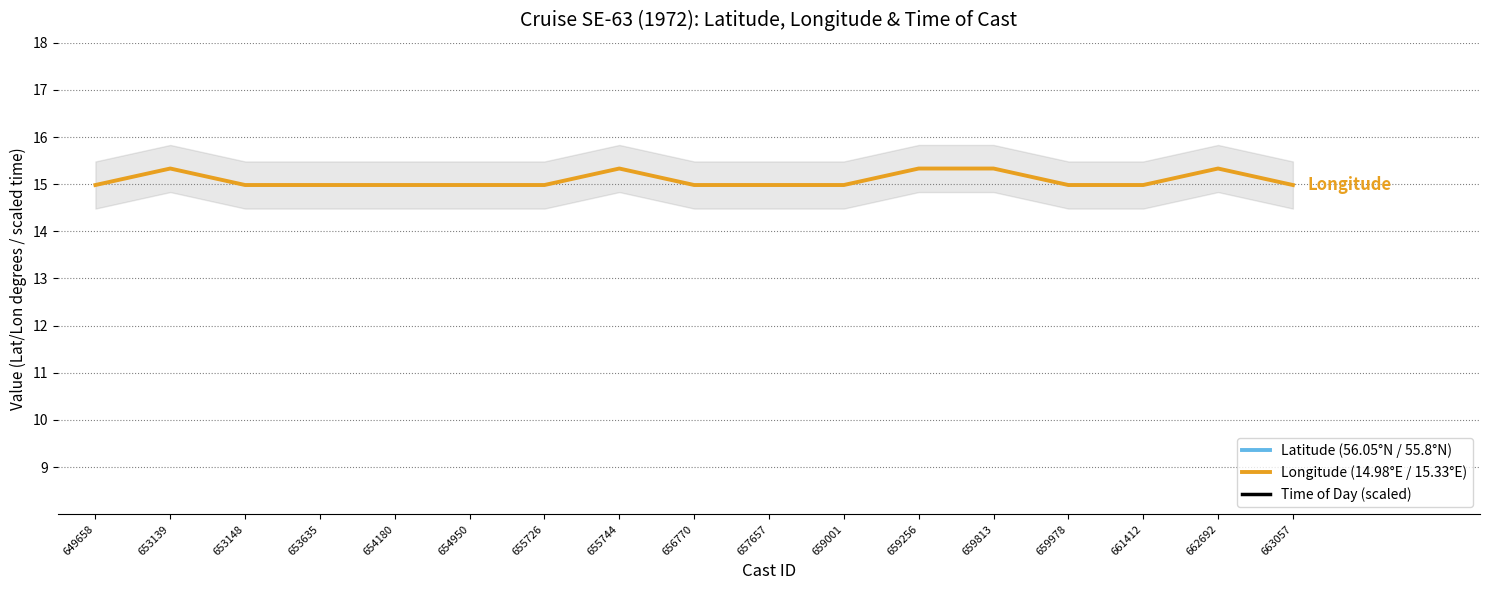

True or false: Time of Day (scaled) and Longitude (14.98°E / 15.33°E) intersect in this chart.

False